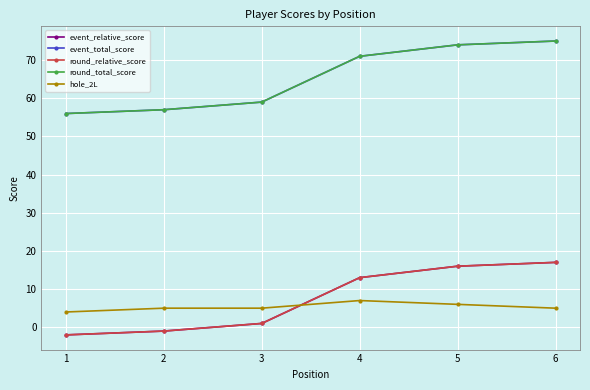

What is the total value across all series at 5?

186